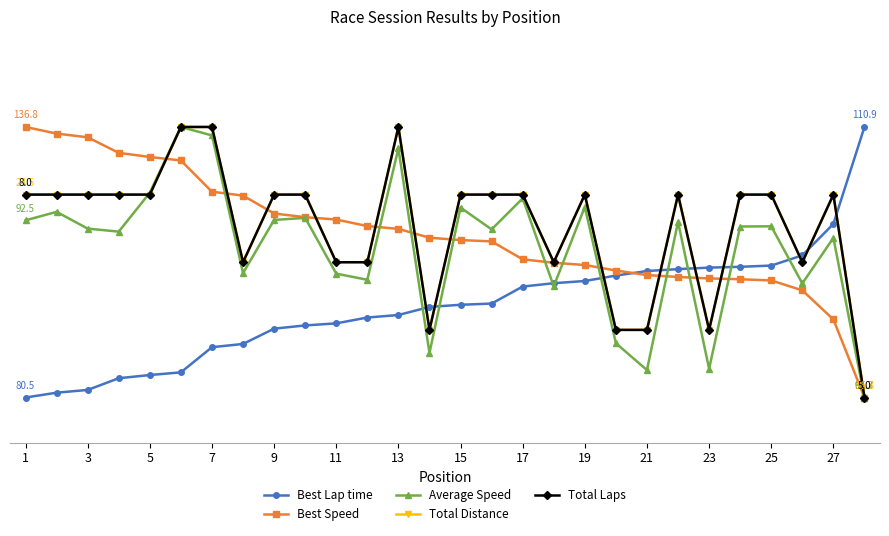

What is the value of the Best Speed point at the 25th from the left?

46.0